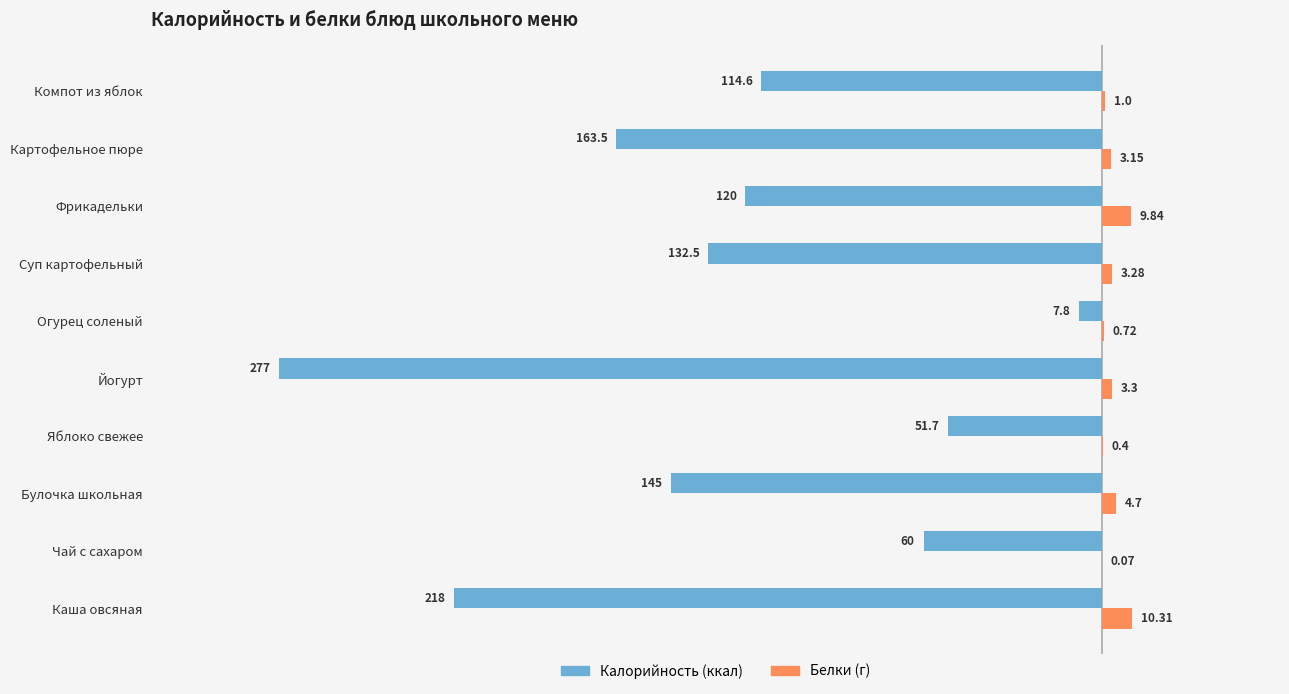

At which category is the sum across all series the highest?

Огурец соленый